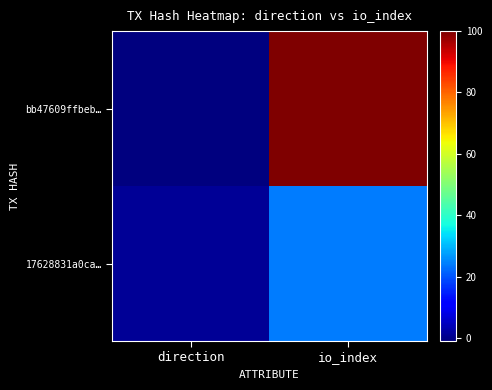

Reading left to right, extract all data points from this chart.

bb47609ffbeb…: direction=-1	io_index=100
17628831a0ca…: direction=1	io_index=24